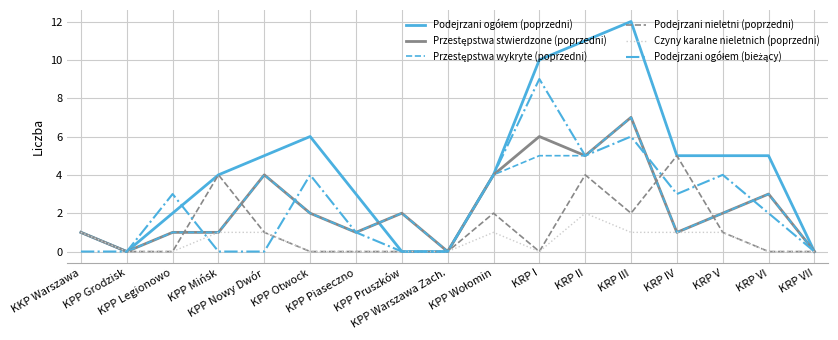

What is the greatest value displayed?

12